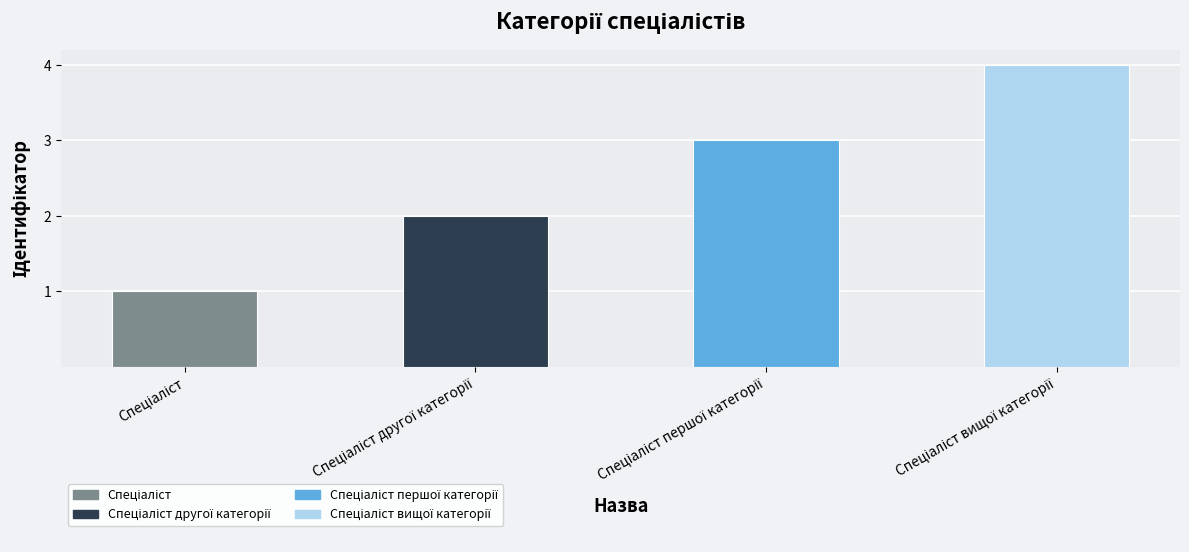

What is the minimum value shown in the chart?

1